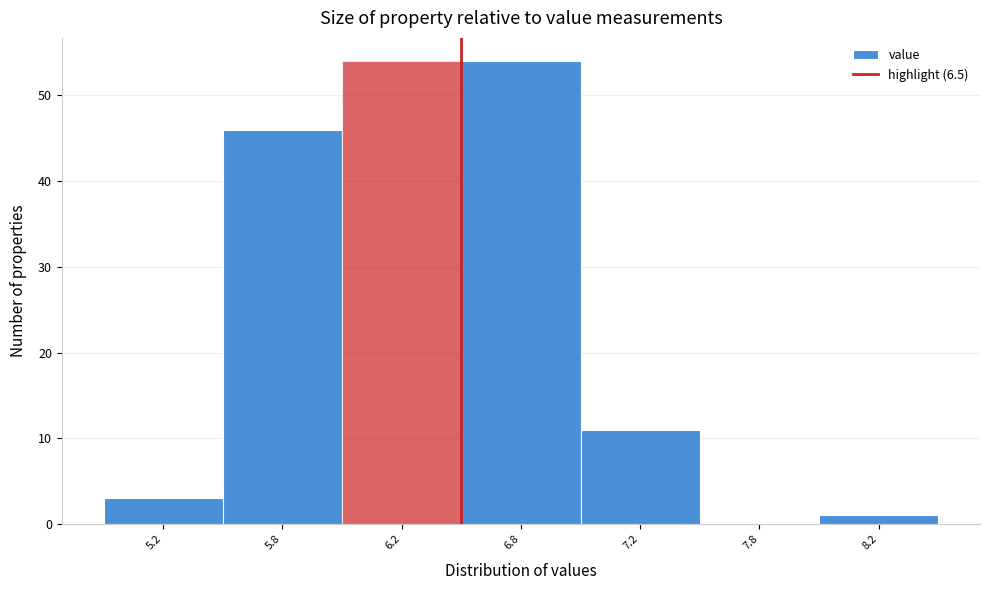

Reading left to right, list all the values displayed in this chart.

5.2=3	5.8=46	6.2=54	6.8=54	7.2=11	7.8=0	8.2=1